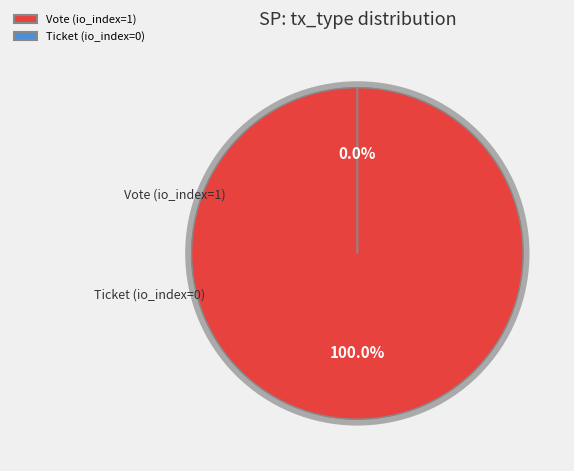

To the nearest percent, what is the difference between the Ticket (io_index=0) and Vote (io_index=1) slice percentages?

100%